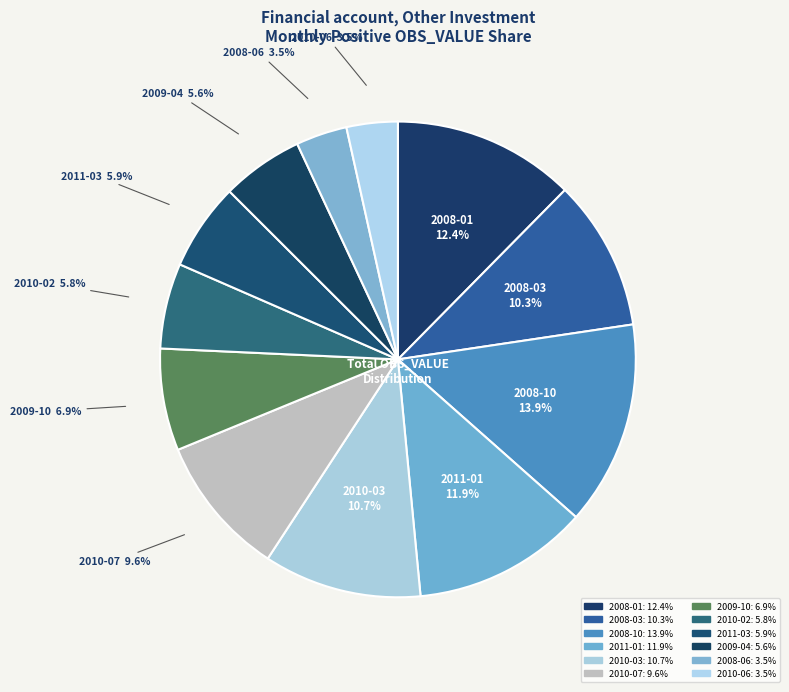

Count the number of slices in the pie.

12